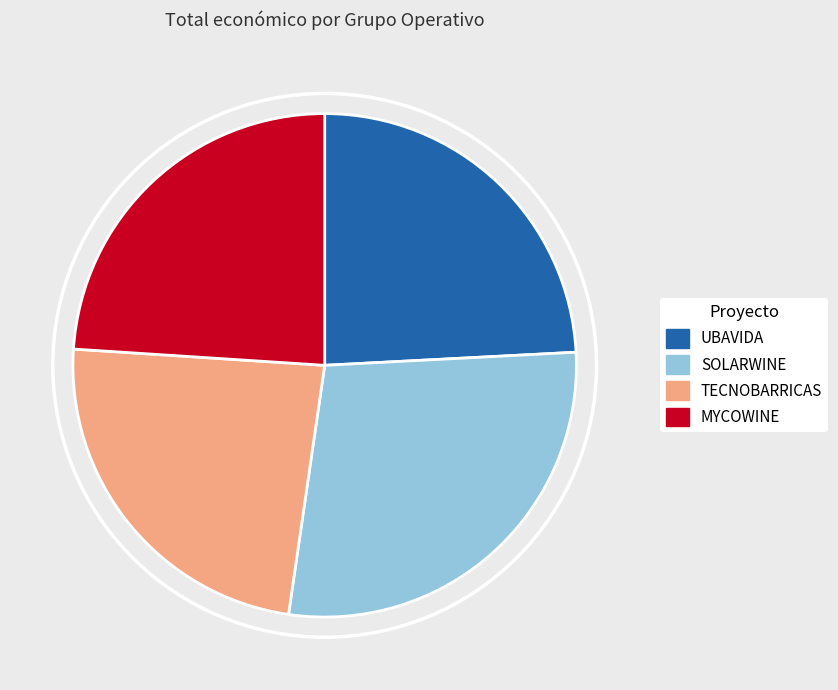

Which category has the biggest portion of the pie?

SOLARWINE